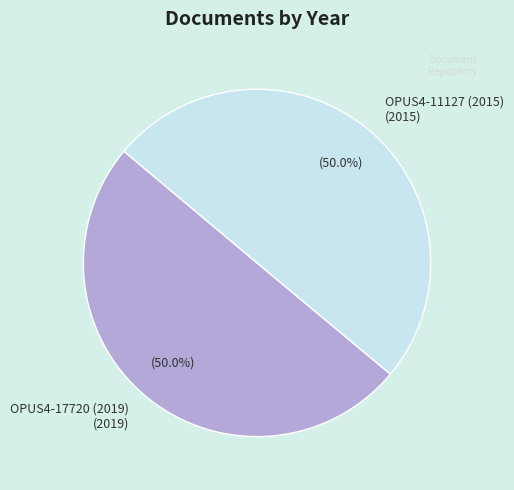

What is the smallest slice in the pie chart?

OPUS4-11127 (2015)